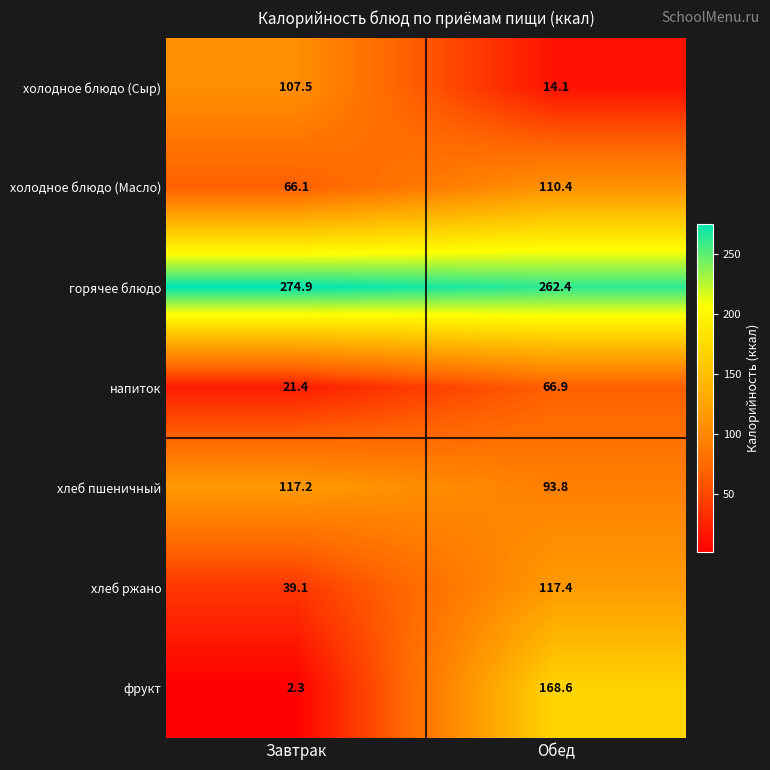

What is the difference between the maximum and minimum values in the холодное блюдо (Масло) series?

44.3